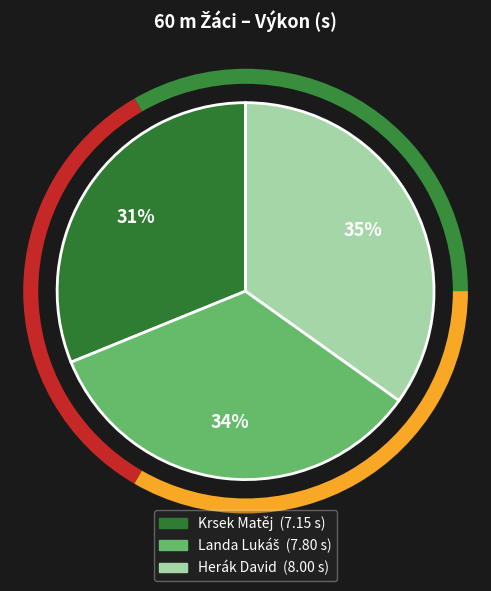

What percentage is the Krsek Matěj slice, to the nearest percent?

31%